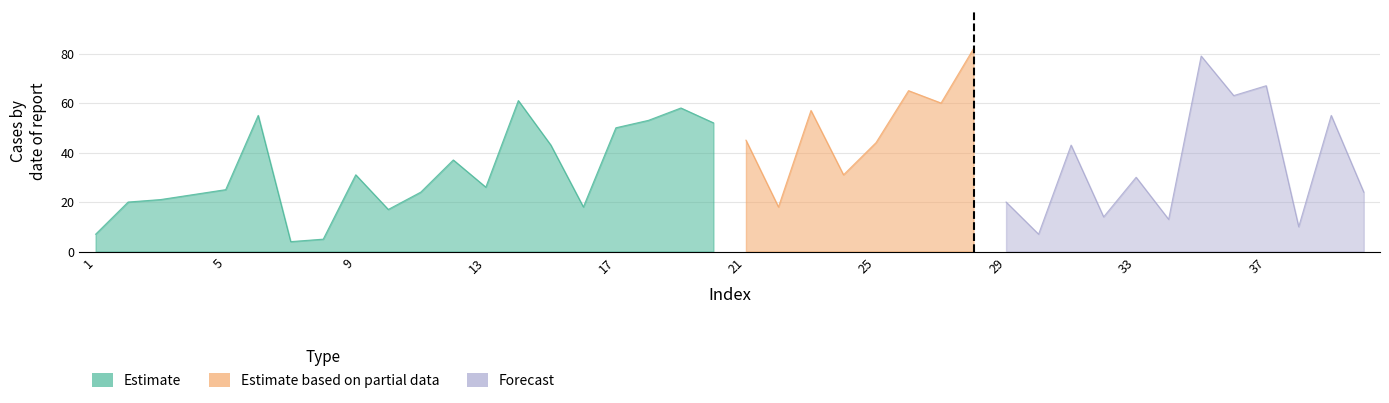

What are all the series names shown in the legend?

Estimate, Estimate based on partial data, Forecast